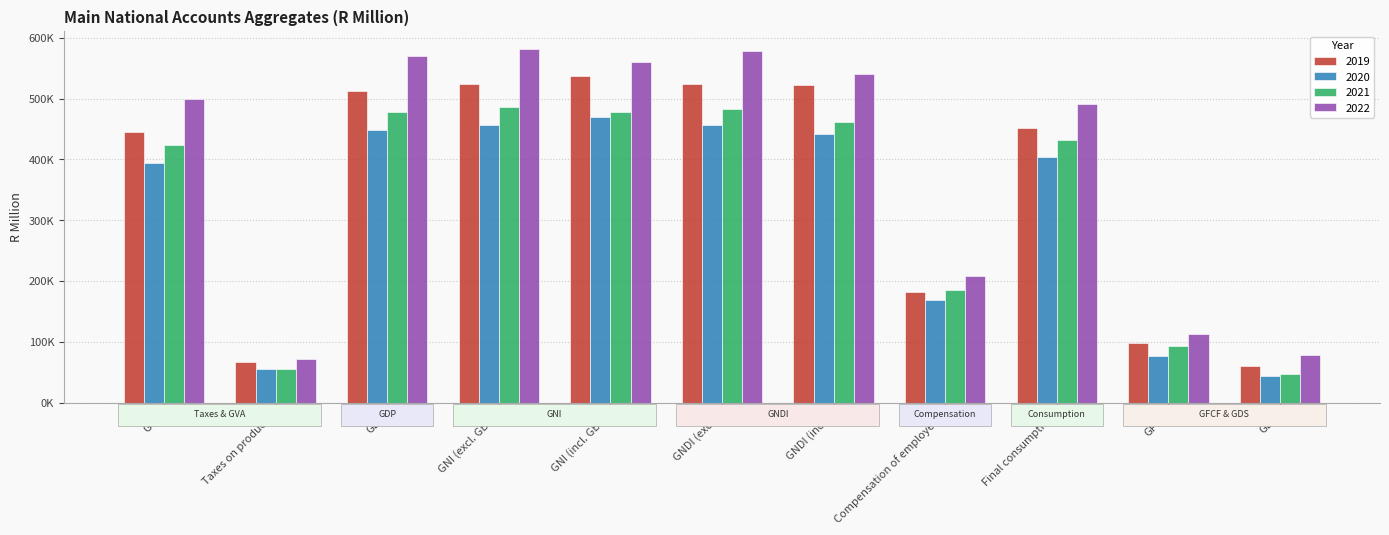

What is the label of the 6th bar from the left?

GNDI (excl.)